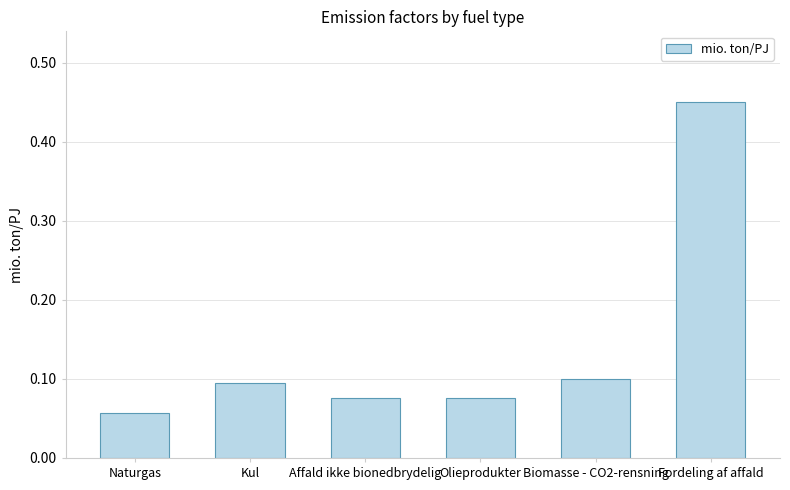

Which category has the highest value across all series?

Fordeling af affald